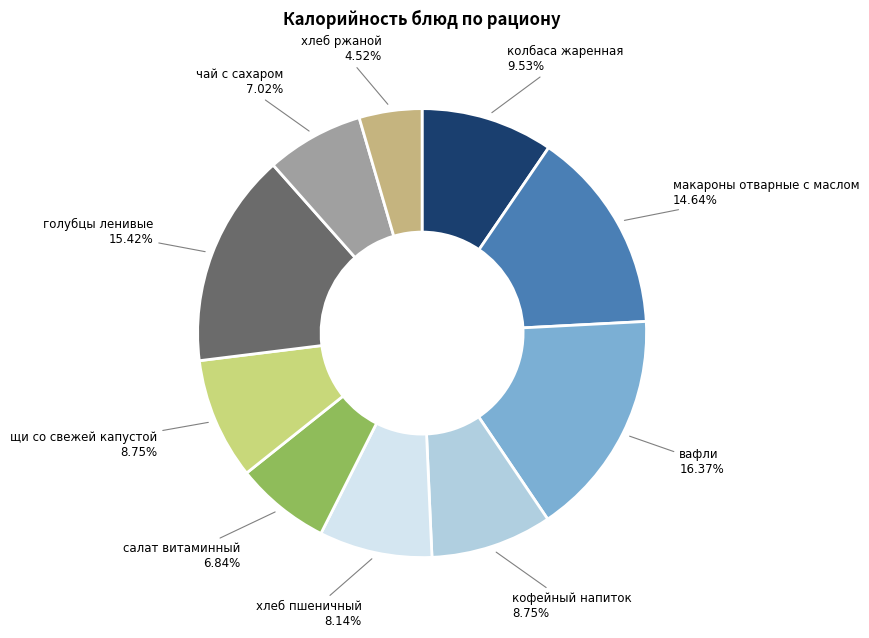

To the nearest percent, what is the average slice percentage?

10%